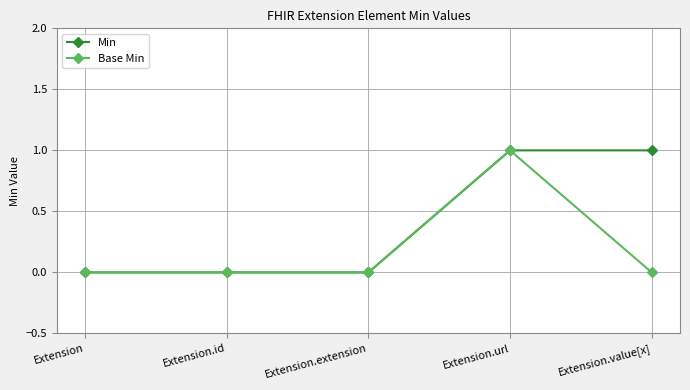

Between Extension.id and Extension.value[x], which series saw the biggest shift?

Min